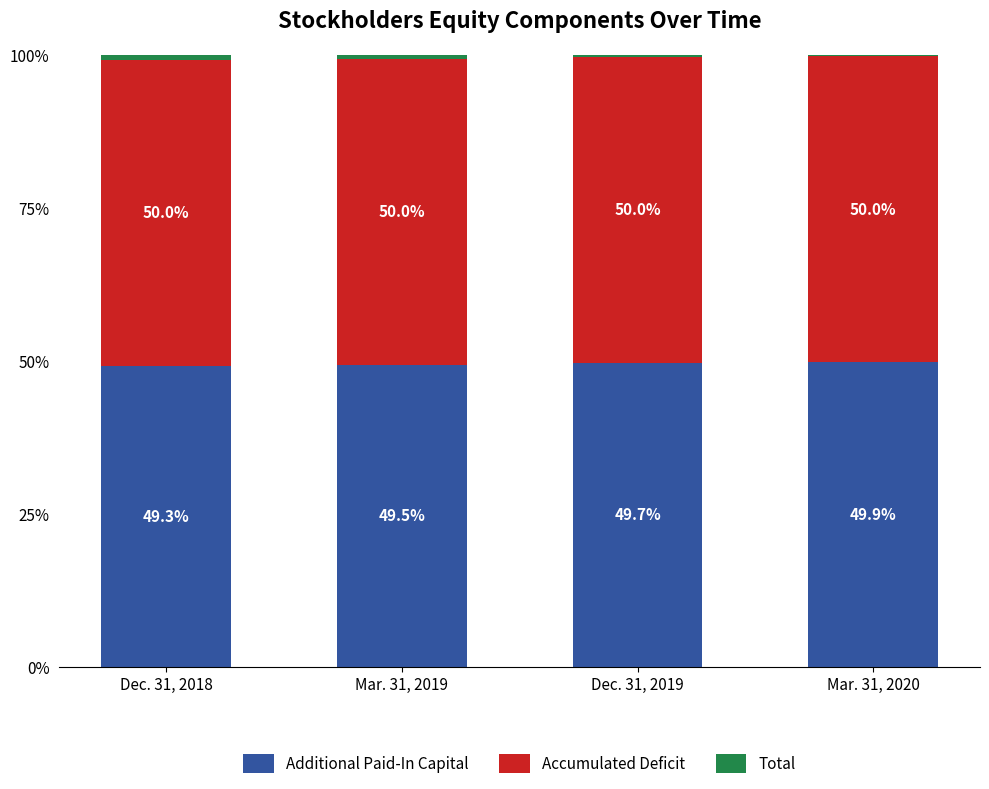

What is the total value across all series at Dec. 31, 2019?

100.0